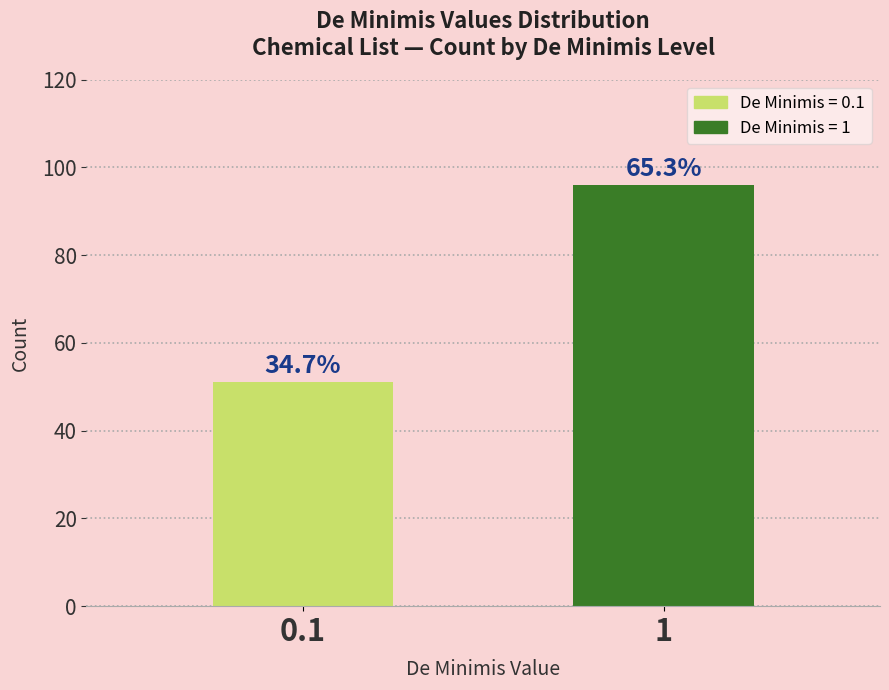

How many bars are there in total?

2